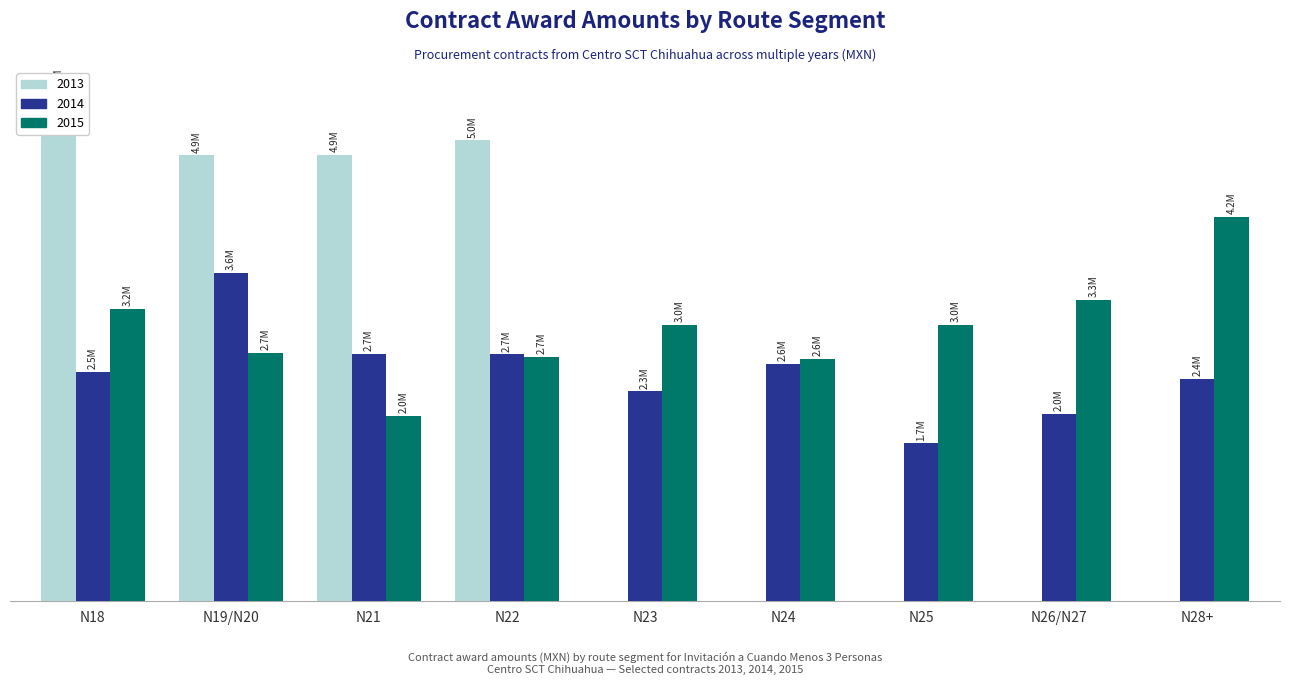

What are all the series names shown in the legend?

2013, 2014, 2015